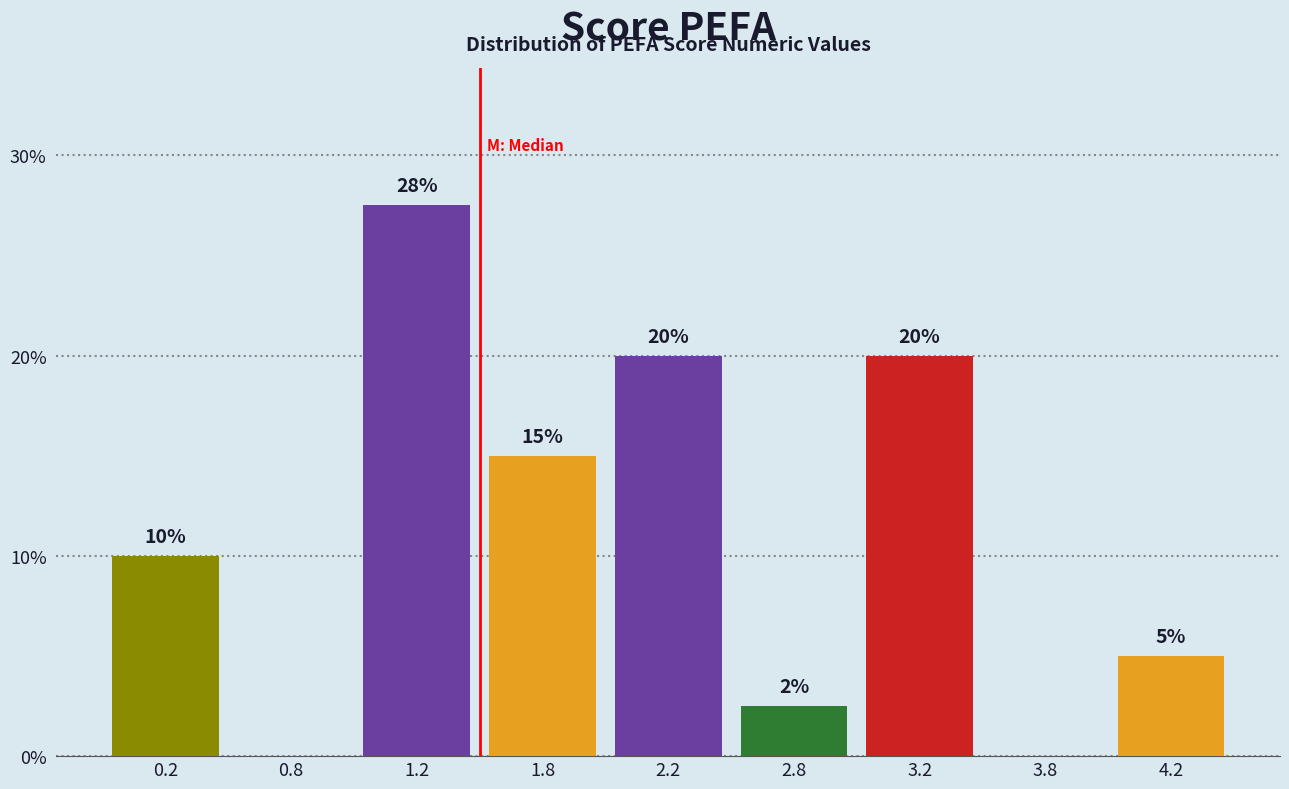

At which label is the value closest to 13?

1.8